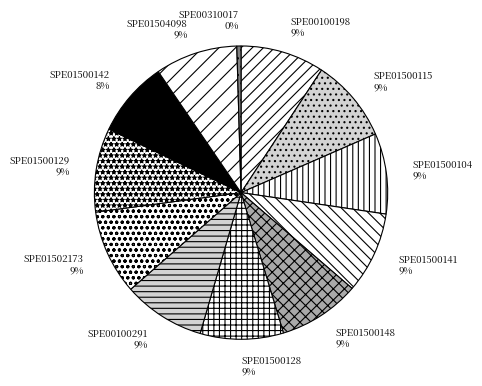

Count the number of slices in the pie.

12